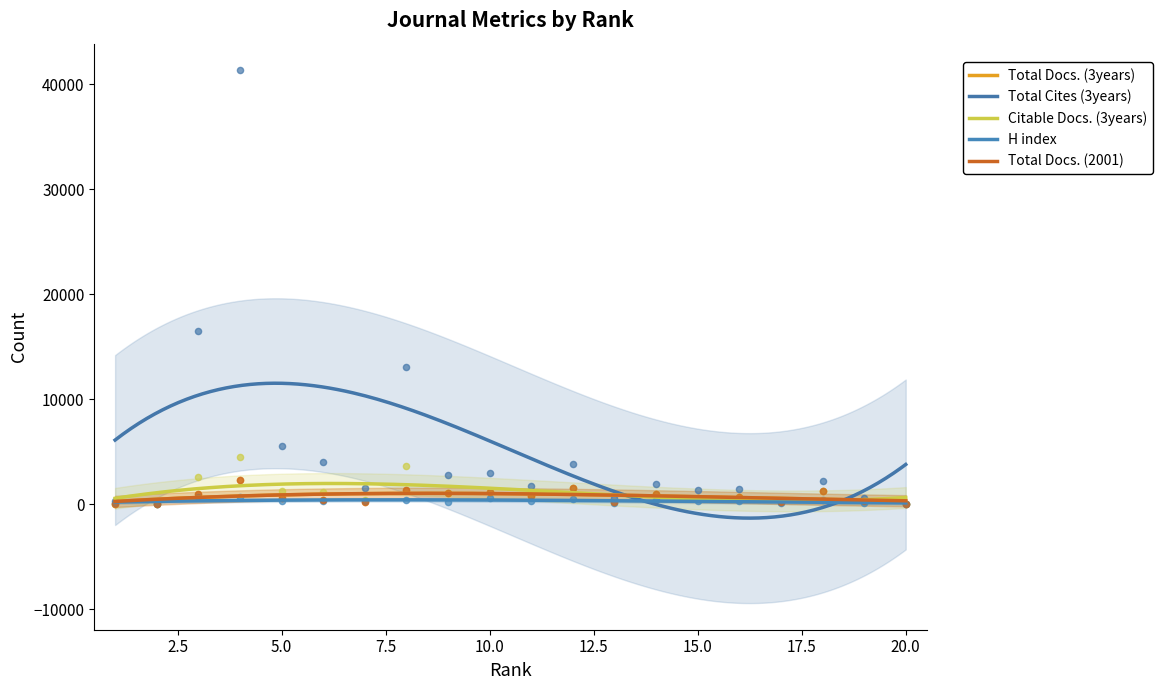

What is the total value across all series at 14?

5131